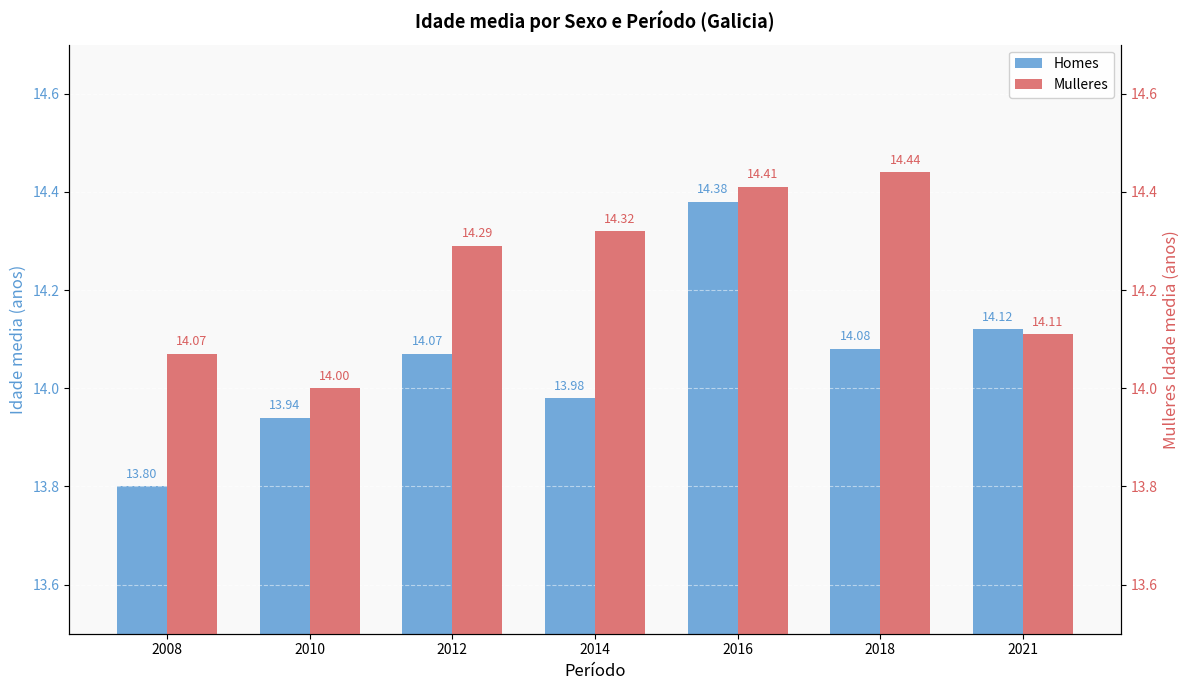

Is it true that Homes equals 9.3 at 2010?

False